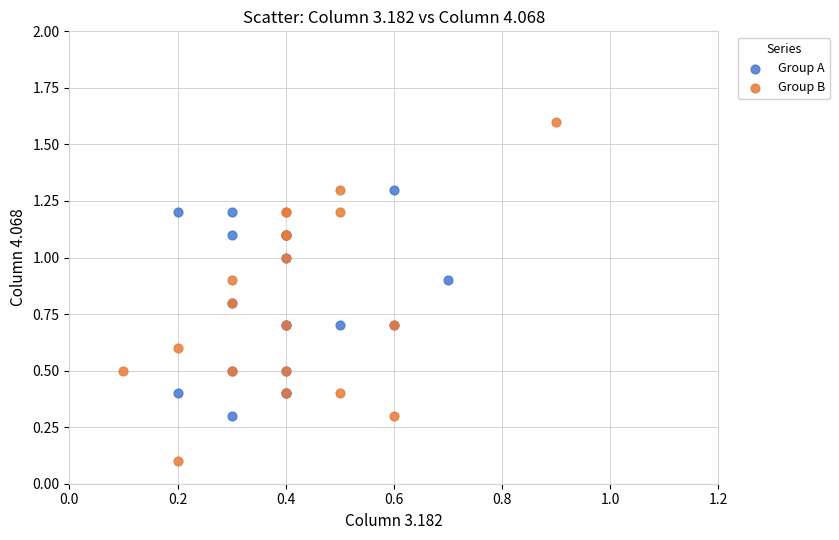

Which series has the widest spread of Y values?

Group B